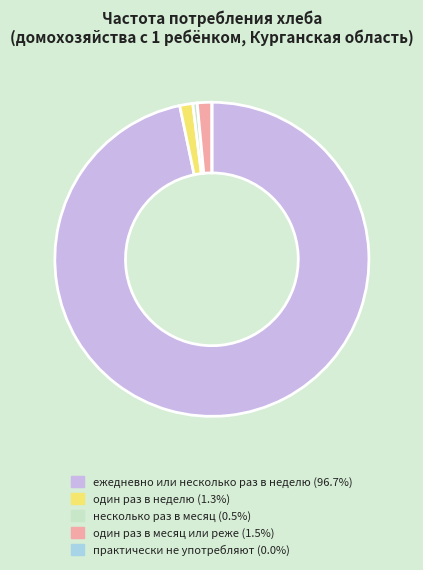

Which category accounts for the majority?

ежедневно или несколько раз в неделю